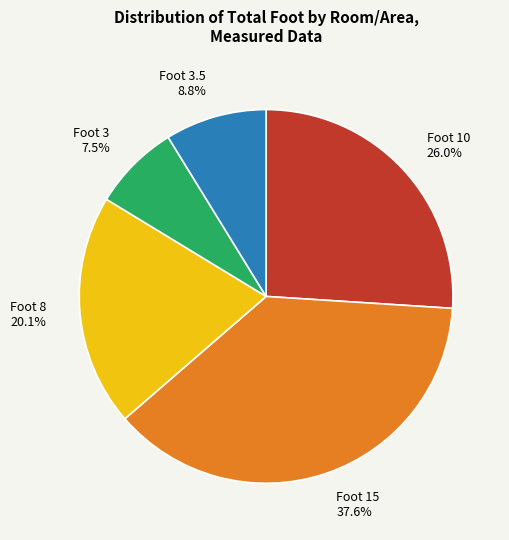

Is there a majority slice in this chart?

No